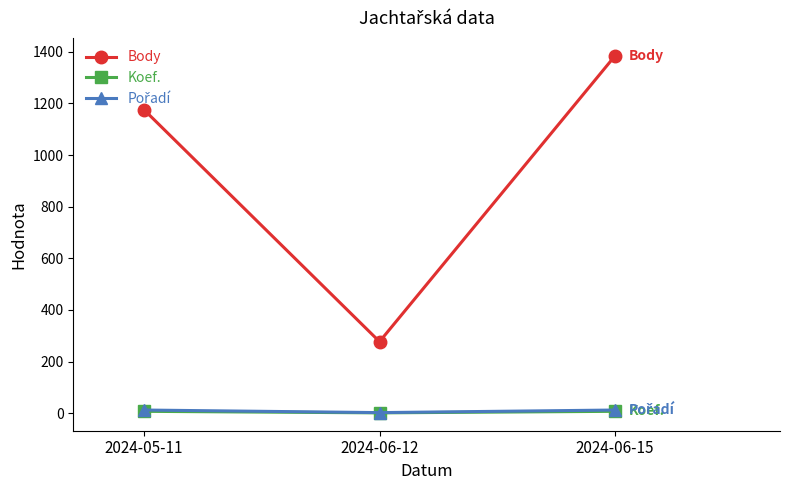

At how many categories does at least one series exceed 125?

3